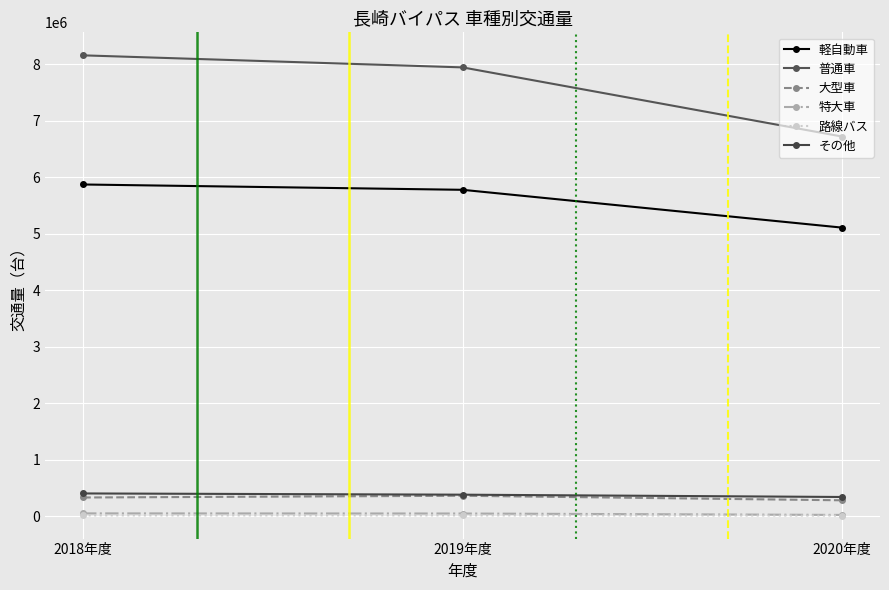

What is the sum of all 普通車 values?

22819219